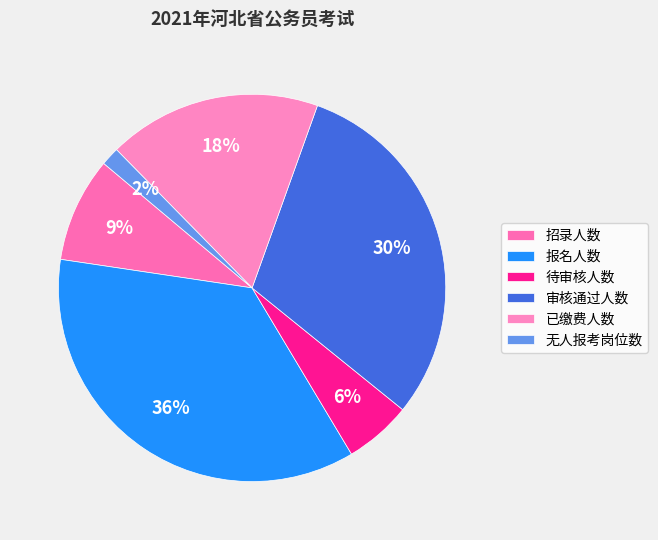

Do 无人报考岗位数 and 审核通过人数 together represent more than half of the pie?

No